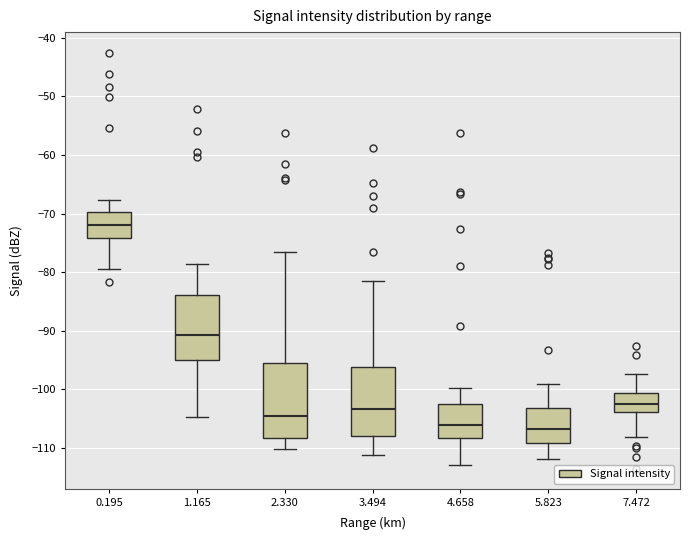

Reading left to right, read every box against the y-axis: the position of its median line, the range the box covers, and the ends of its whiskers. The values are not printed on the chart, so give them approximately, as read against the axis.

0.195: median -72, box -74 to -70, whiskers -79 to -68
1.165: median -91, box -95 to -84, whiskers -105 to -79
2.330: median -104, box -108 to -95, whiskers -110 to -77
3.494: median -103, box -108 to -96, whiskers -111 to -81
4.658: median -106, box -108 to -102, whiskers -113 to -100
5.823: median -107, box -109 to -103, whiskers -112 to -99
7.472: median -102, box -104 to -101, whiskers -108 to -97